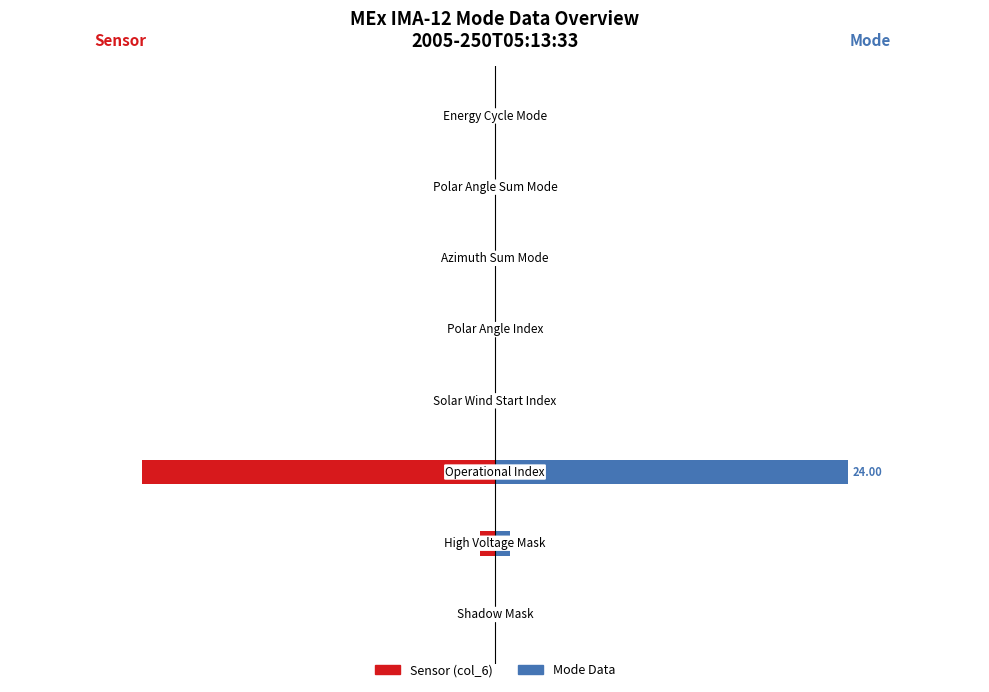

What is the sum of all Sensor values?

-0.8